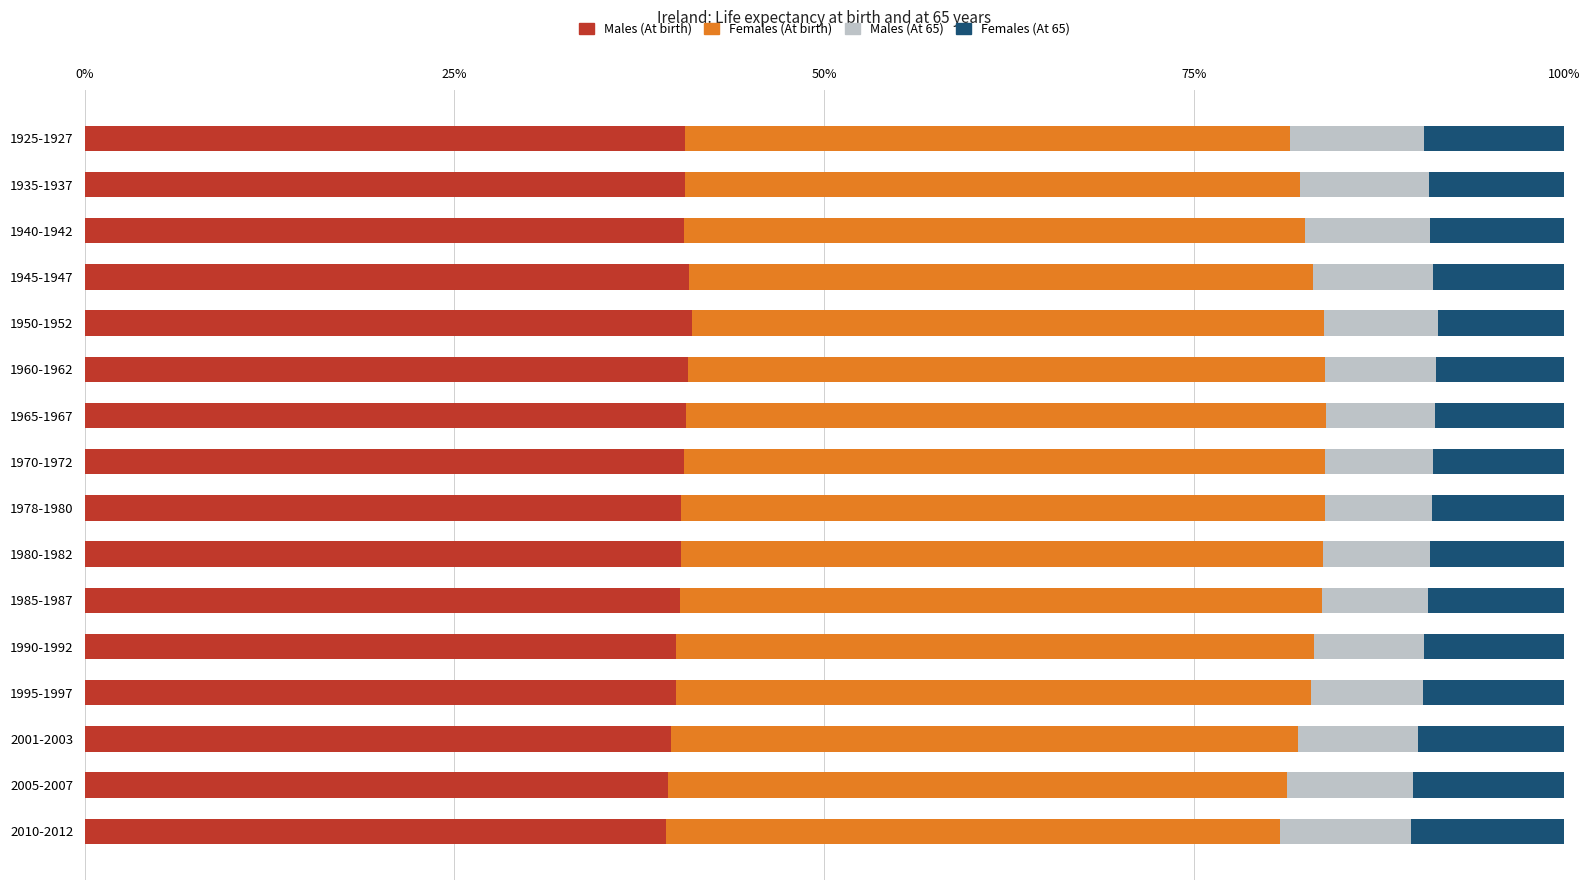

What is the highest value of the Males (At birth) series?

41.1